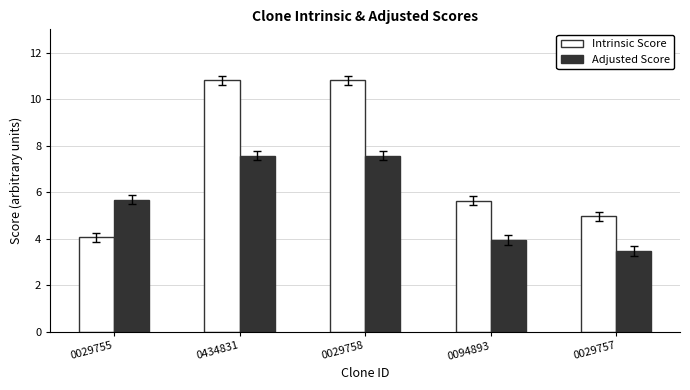

What is the total value across all series at 0029758?

18.4